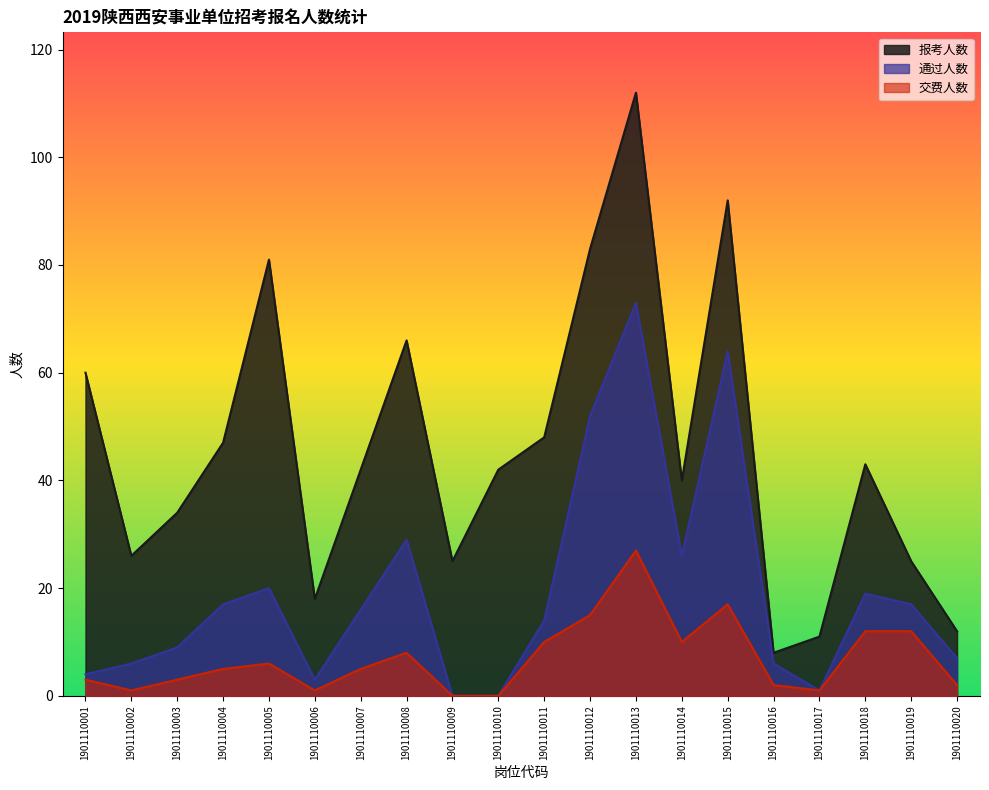

How many distinct data groups are displayed?

3